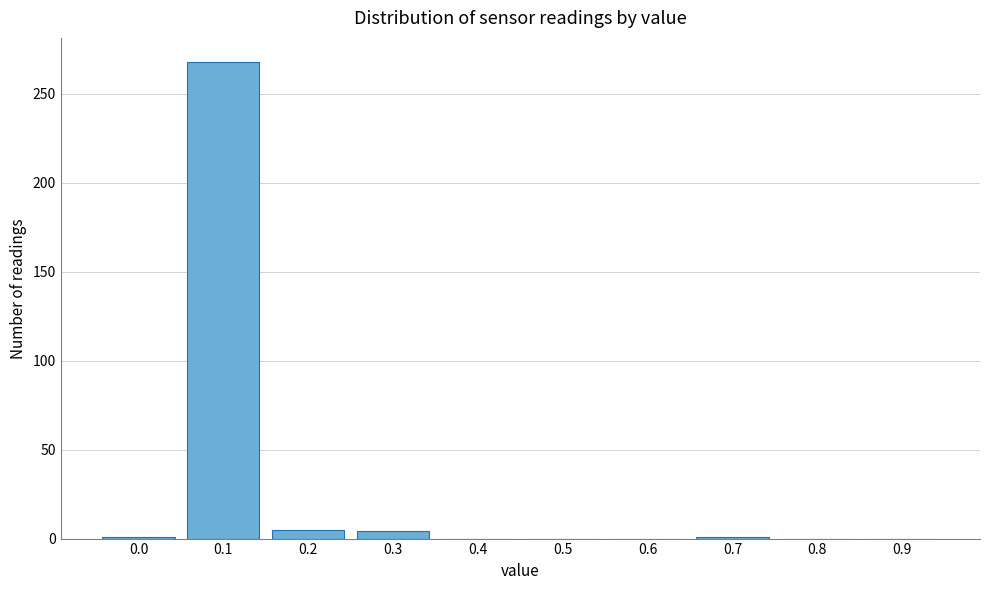

What is the sum of all values?

279